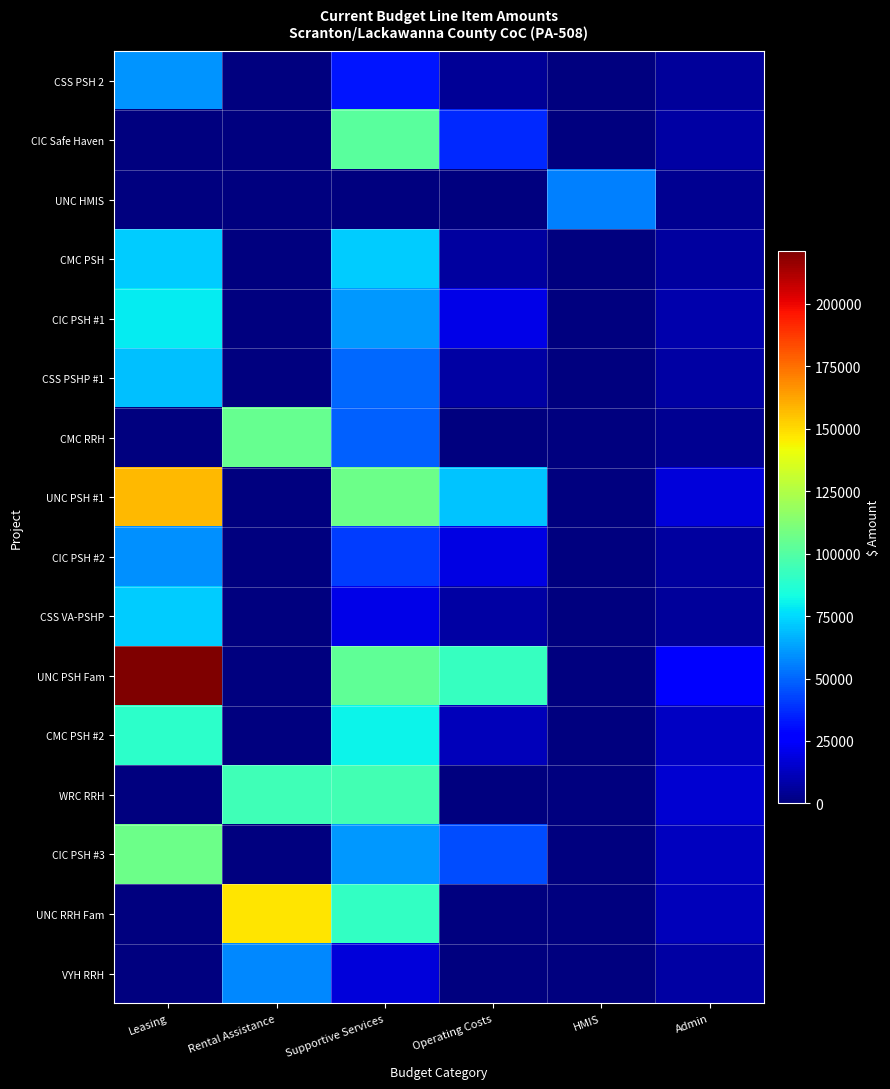

Which label corresponds to the largest value in the chart?

Leasing